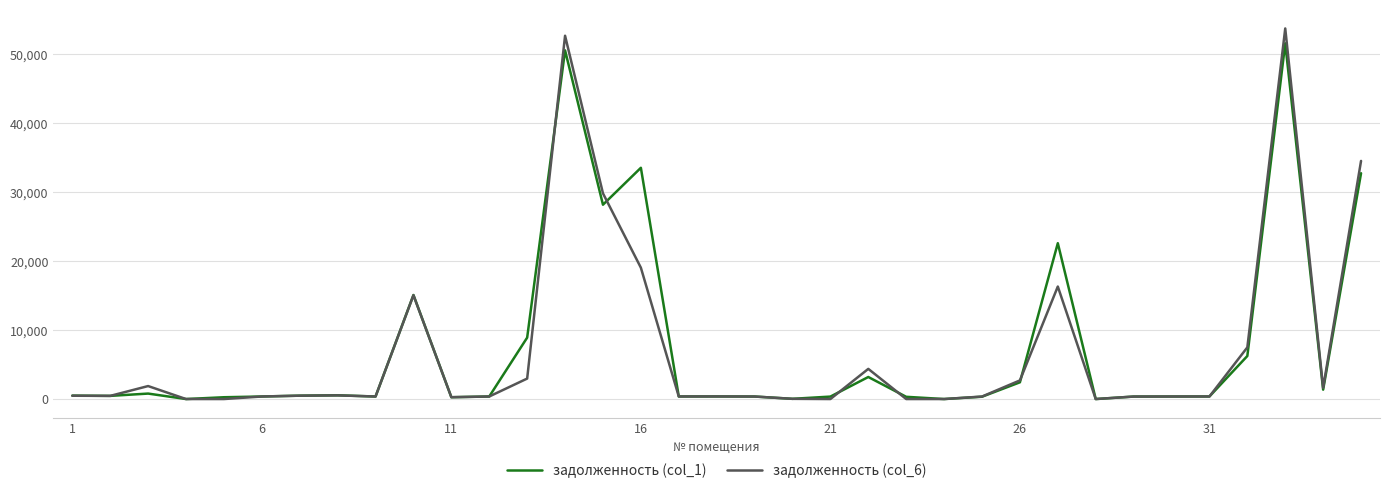

How many distinct data groups are displayed?

2